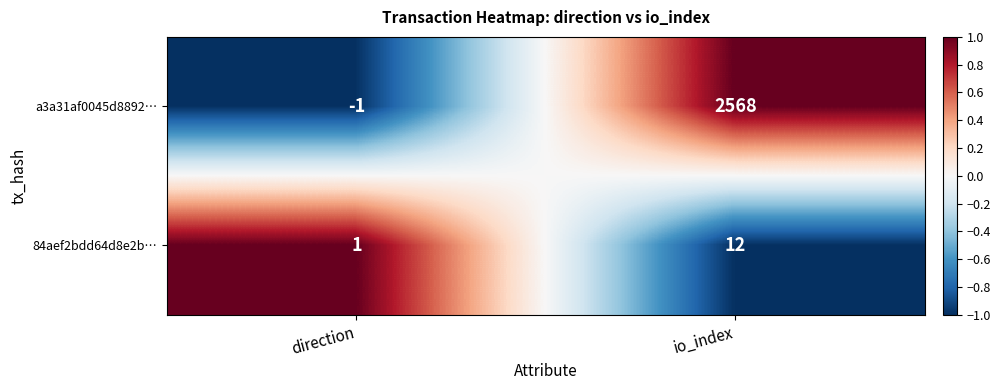

What is the sum of the 84aef2bdd64d8e2b… values at direction and io_index?

13